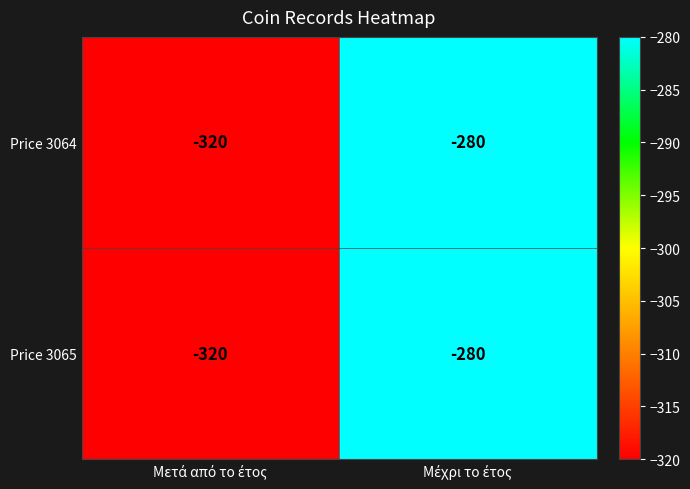

What is the greatest value displayed?

-280